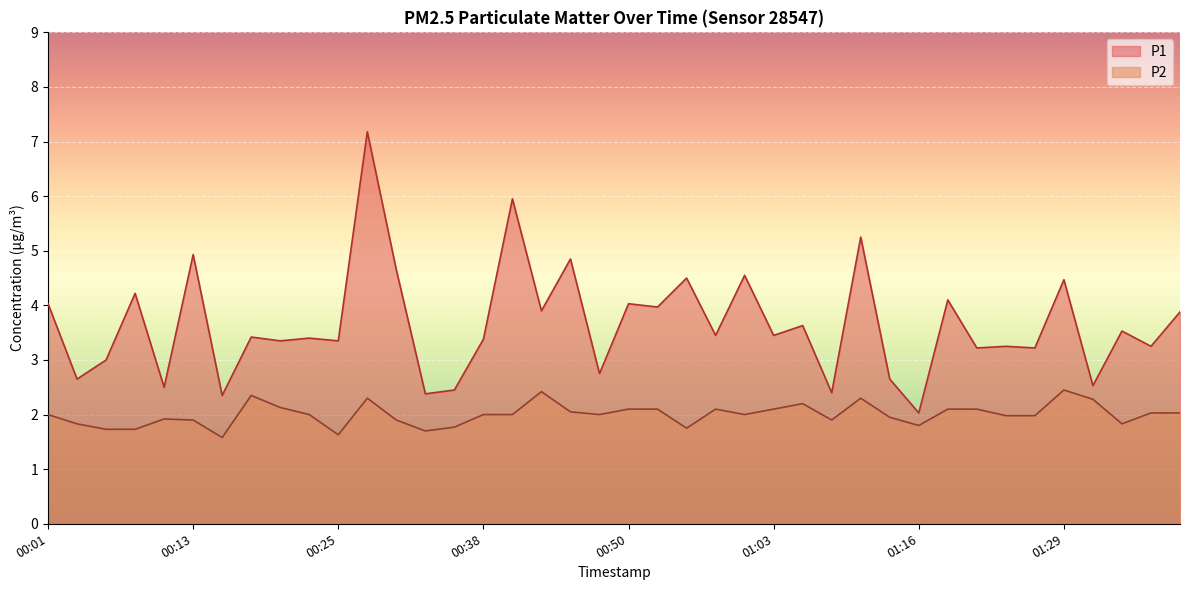

At how many categories does at least one series exceed 3?

29